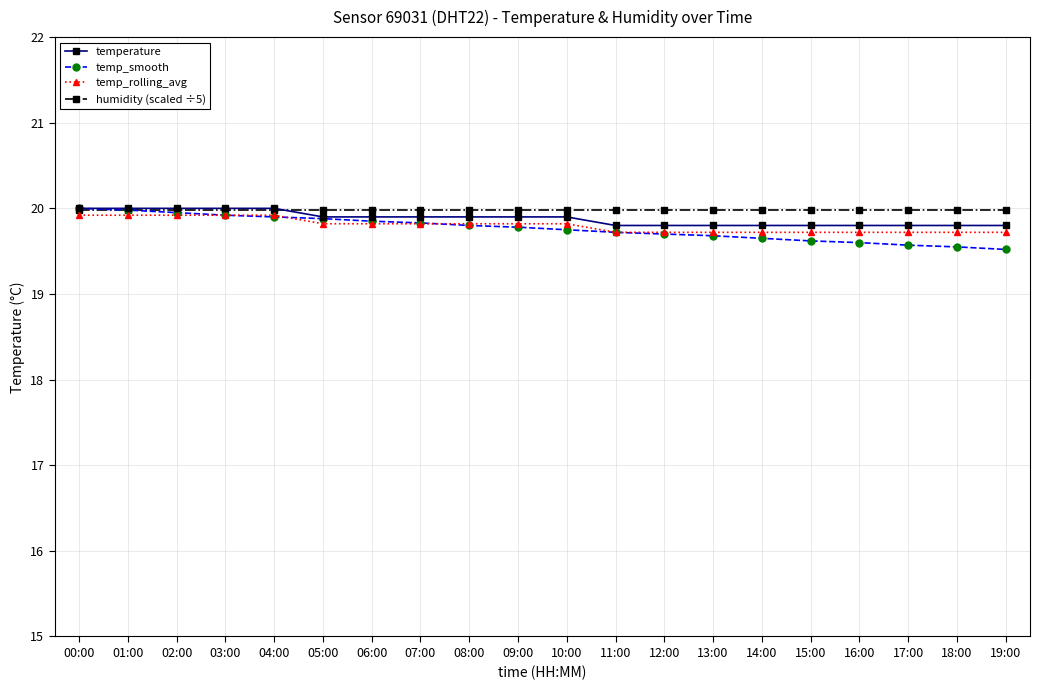

Is this an area chart (filled region under the line)?

No